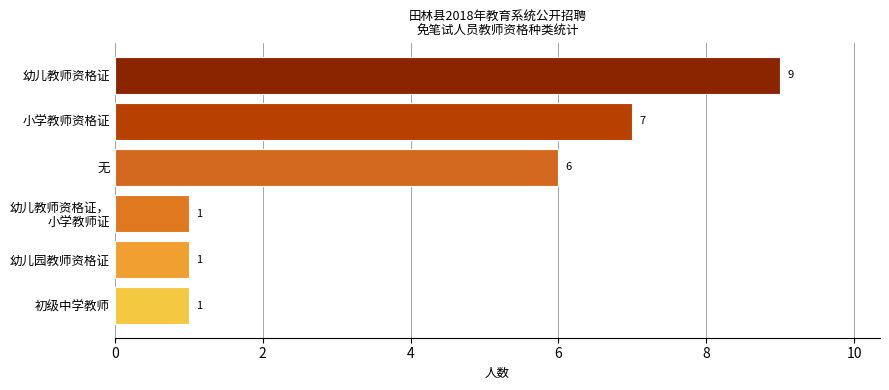

How many values are between 1 and 7?

5